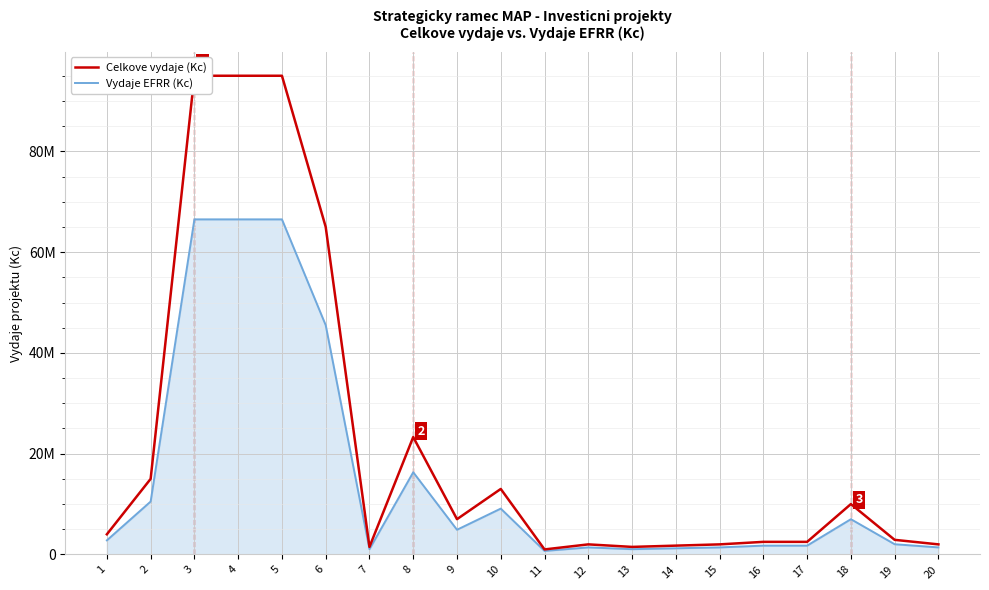

What is the sum of all Vydaje EFRR (Kc) values?

309365000